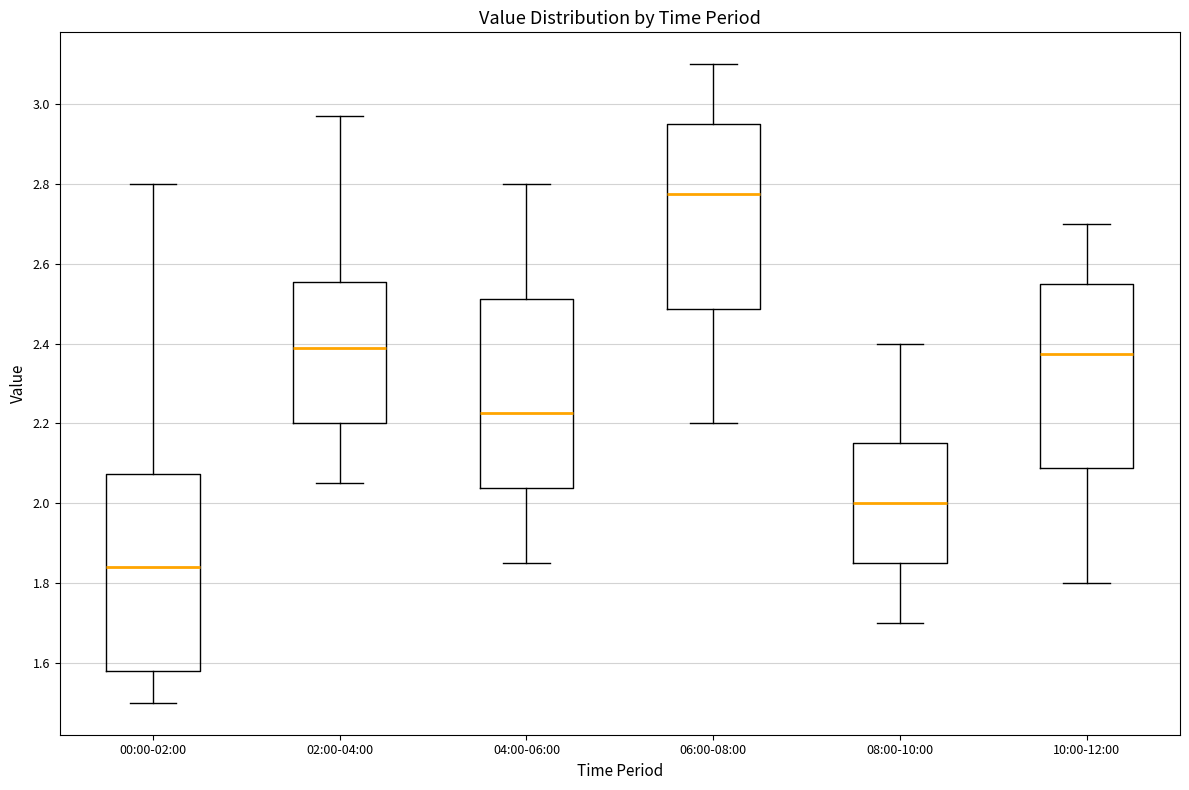

Reading left to right, read every box against the y-axis: the position of its median line, the range the box covers, and the ends of its whiskers. The values are not printed on the chart, so give them approximately, as read against the axis.

00:00-02:00: median 1.84, box 1.58 to 2.08, whiskers 1.50 to 2.80
02:00-04:00: median 2.40, box 2.20 to 2.56, whiskers 2.06 to 2.98
04:00-06:00: median 2.22, box 2.04 to 2.52, whiskers 1.86 to 2.80
06:00-08:00: median 2.78, box 2.48 to 2.96, whiskers 2.20 to 3.10
08:00-10:00: median 2.00, box 1.86 to 2.16, whiskers 1.70 to 2.40
10:00-12:00: median 2.38, box 2.08 to 2.56, whiskers 1.80 to 2.70